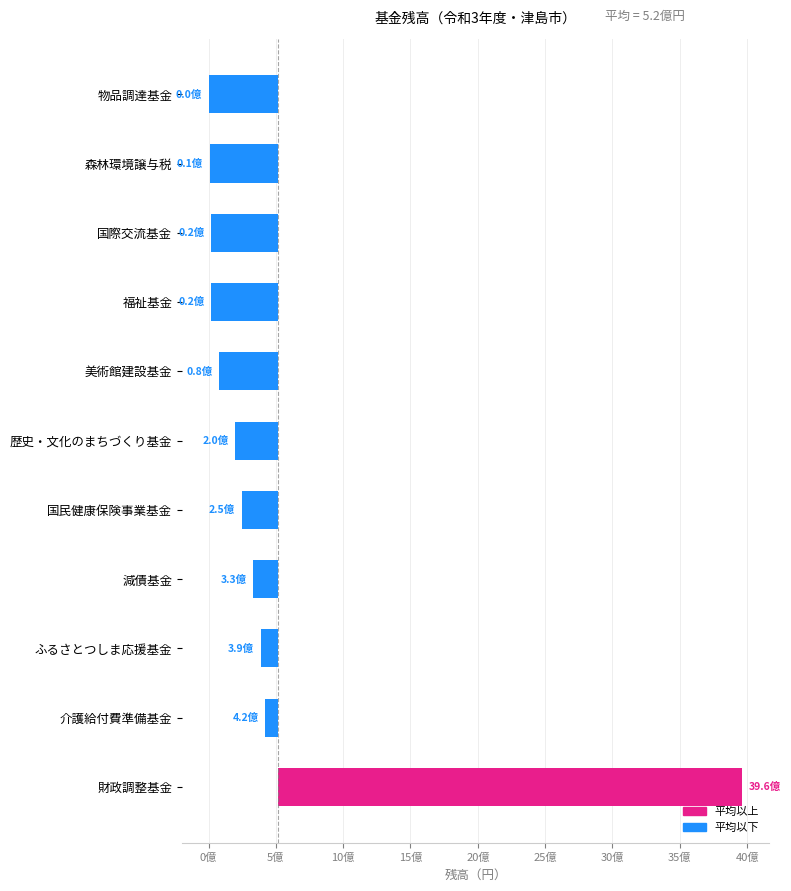

Does the chart contain stacked bars?

No